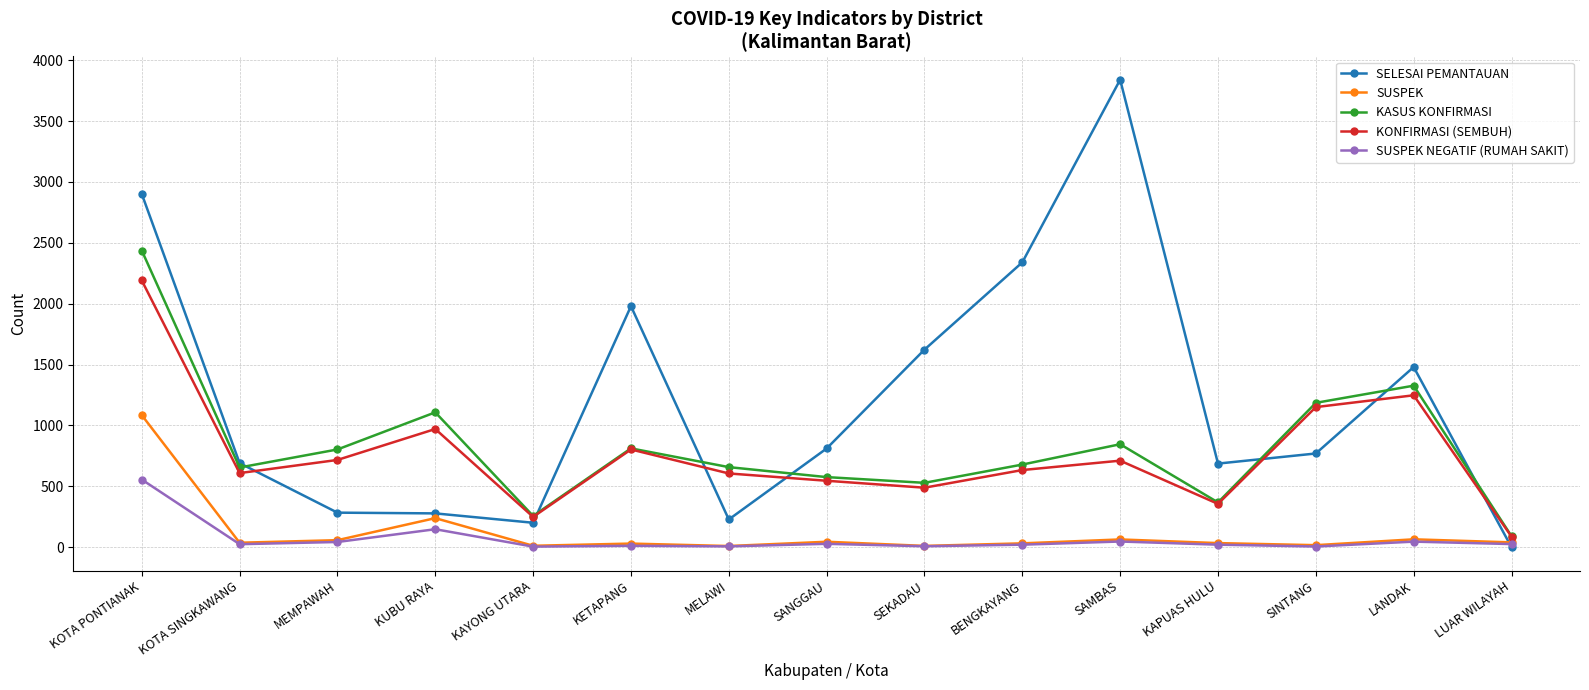

What is the difference between the second highest and minimum values in the KONFIRMASI (SEMBUH) series?

1161